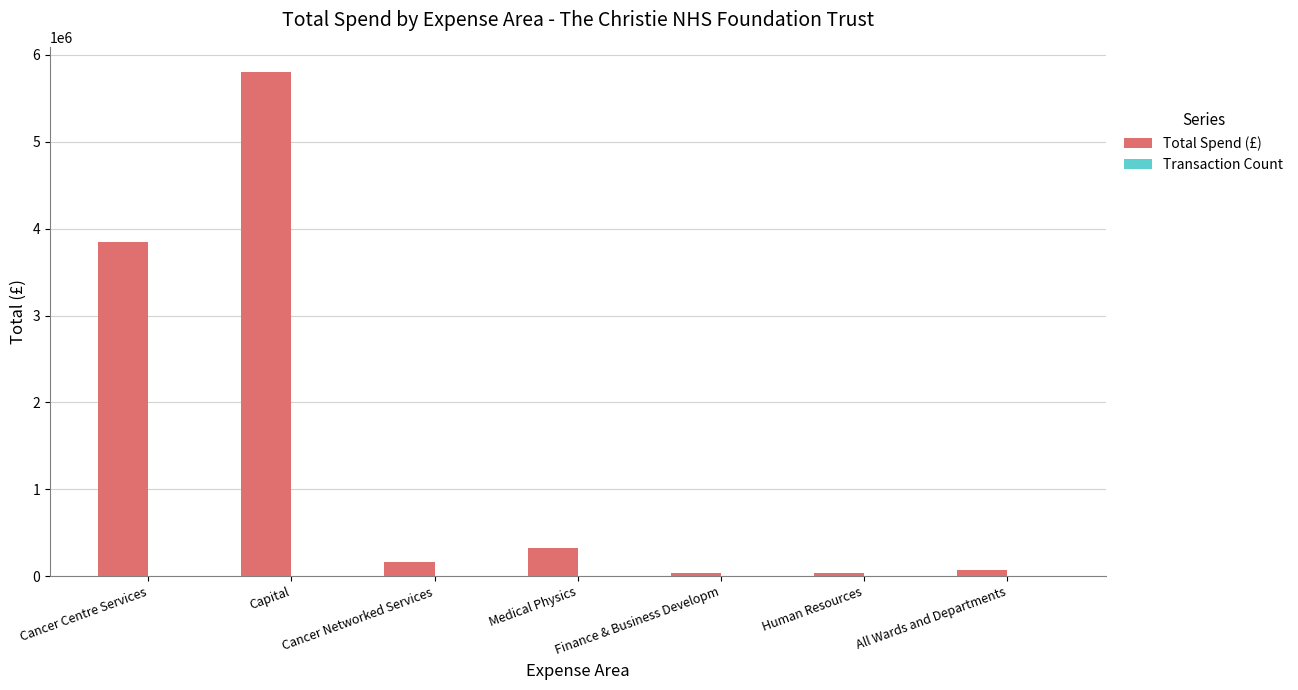

Is it true that Total Spend (£) equals 163700.0 at Cancer Networked Services?

True